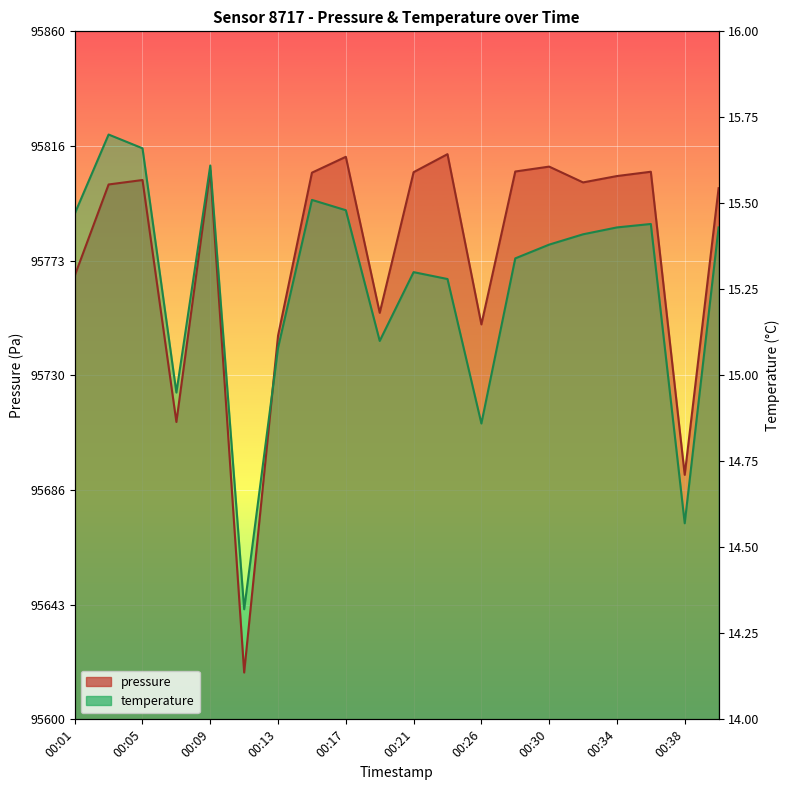

What is the minimum value shown in the chart?

95617.7